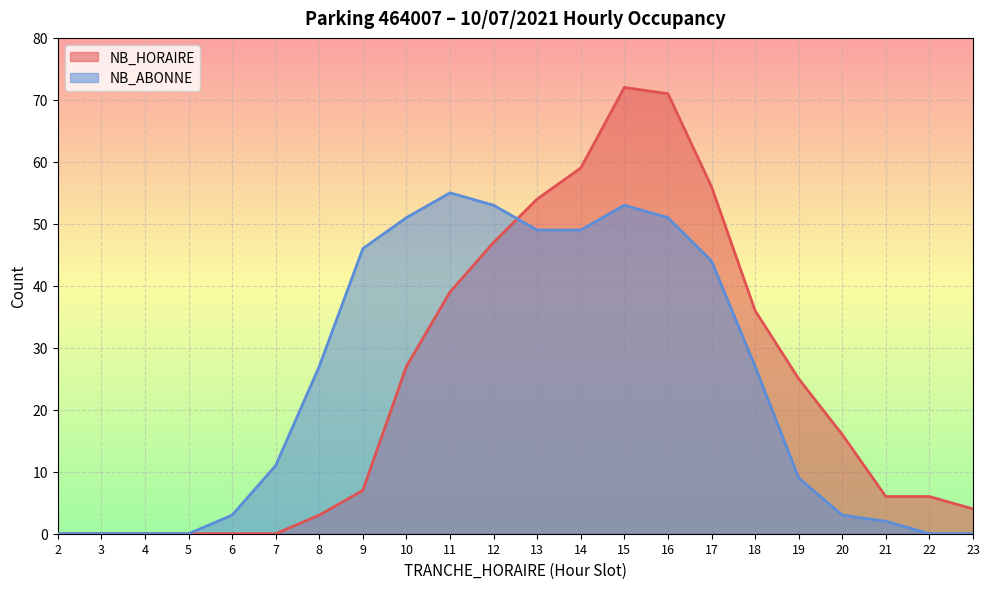

In NB_ABONNE, how many points are higher than both neighbors (excluding endpoints)?

2